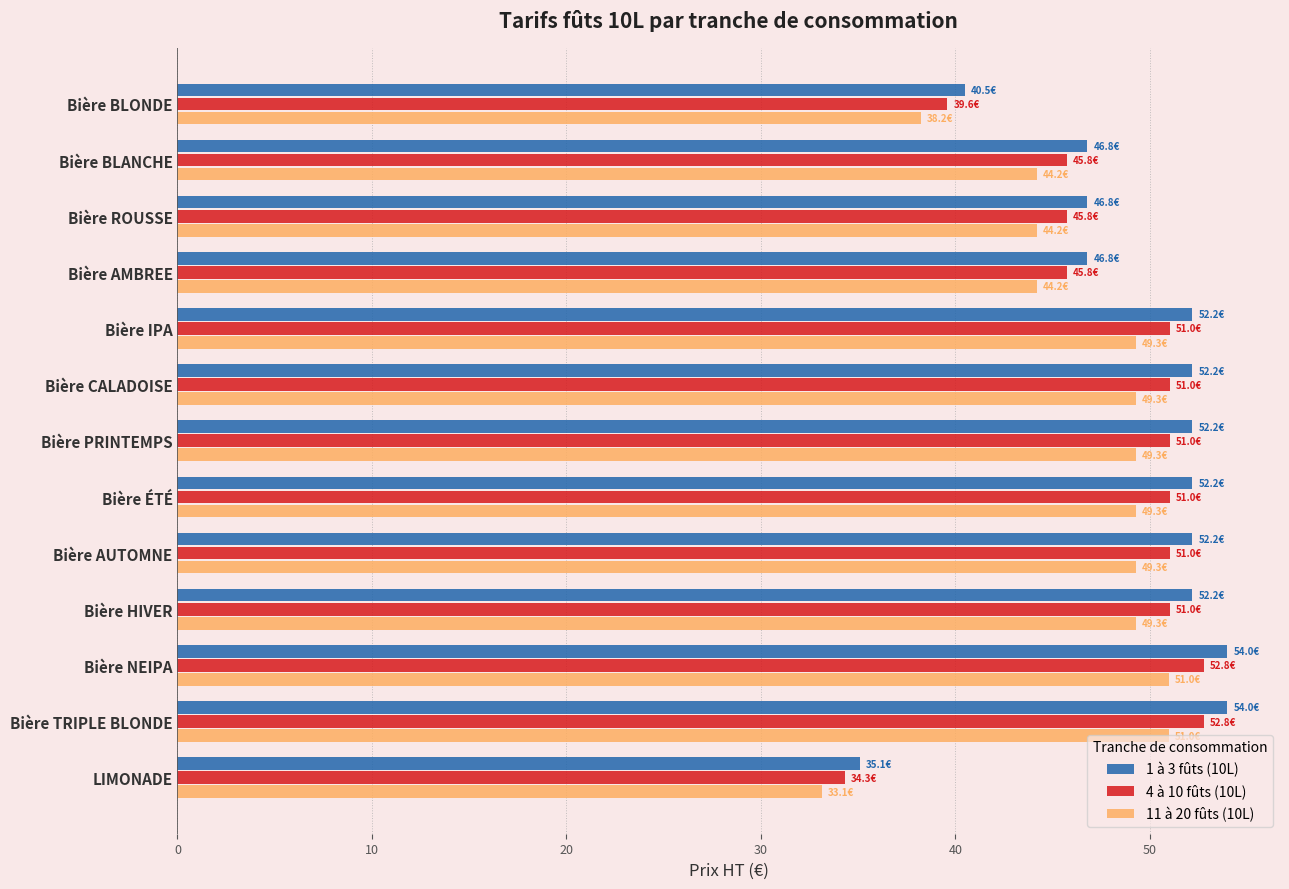

Is it true that 4 à 10 fûts (10L) equals 32.9 at Bière TRIPLE BLONDE?

False